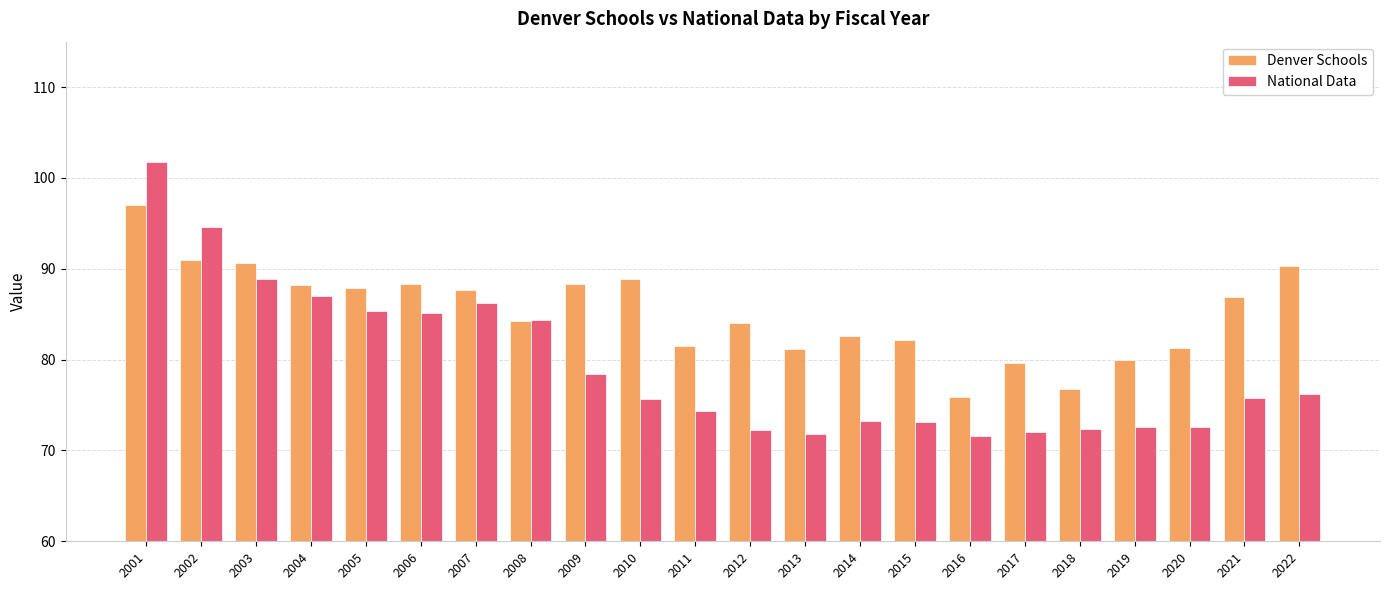

What is the difference between the maximum and second lowest values in the National Data series?

29.9